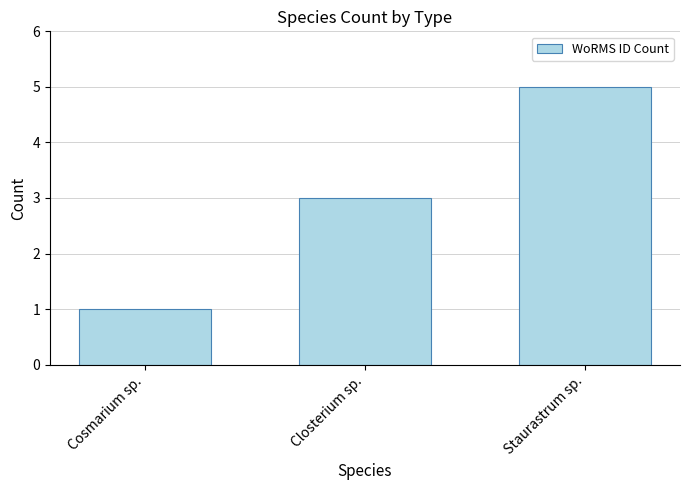

What is the label of the 1st bar from the left?

Cosmarium sp.